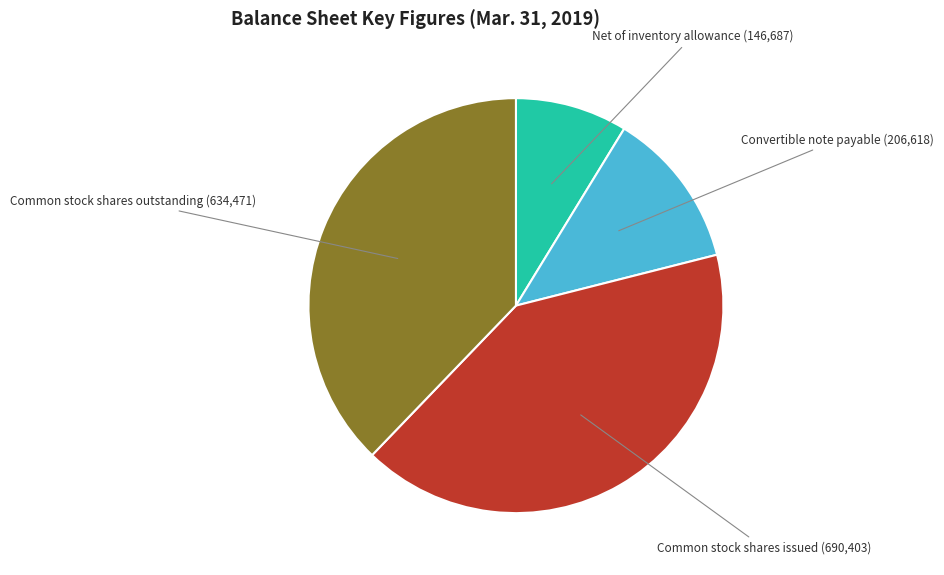

Is there any slice that represents more than half of the pie?

No